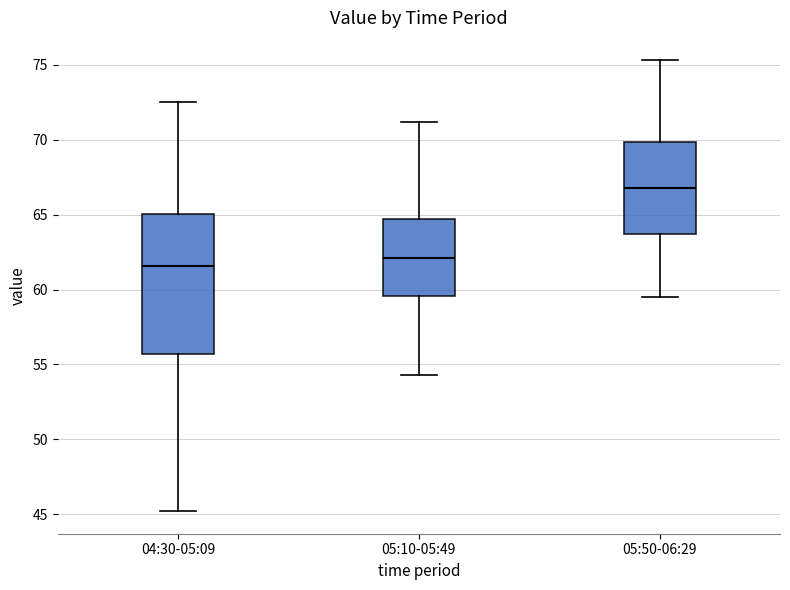

Where does the upper whisker of the box for 04:30-05:09 end on the y-axis? The values are not printed on the chart, so give them approximately, as read against the axis.

72.5